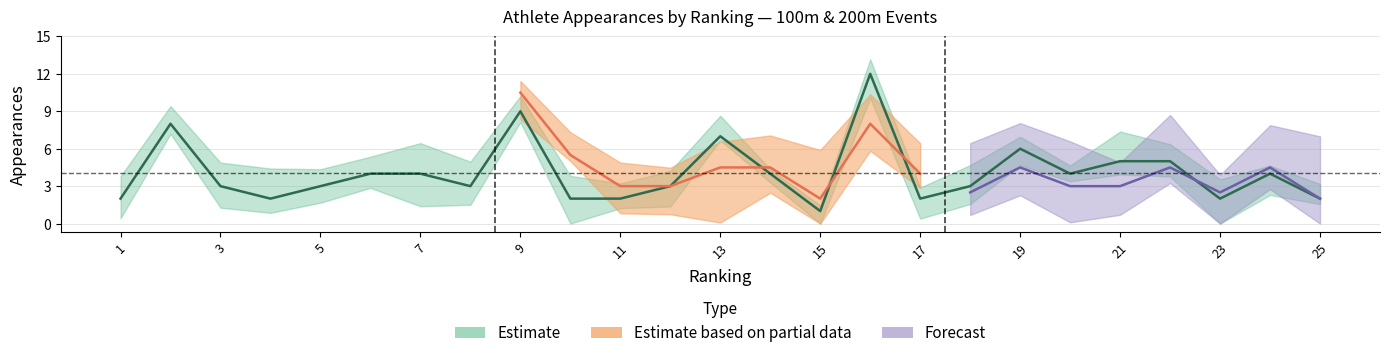

What is the maximum value shown in the chart?

12